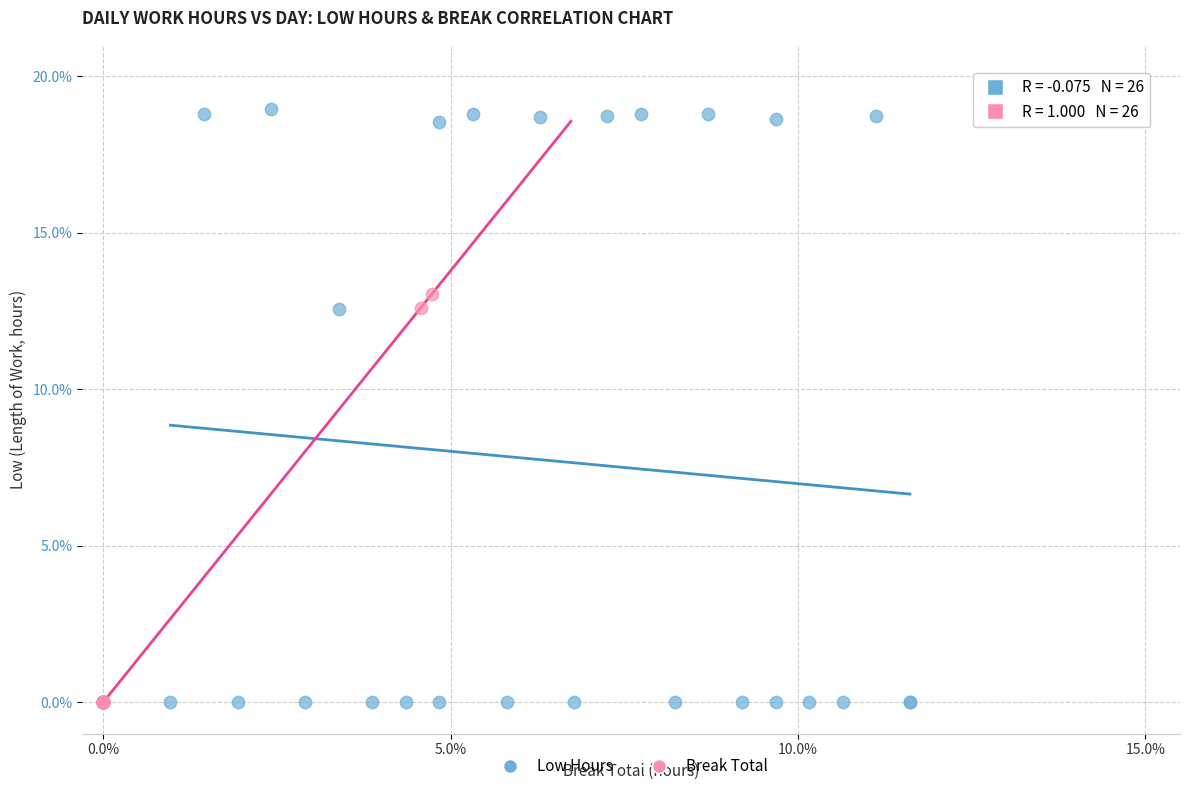

Which series reaches the maximum Y coordinate?

Low Hours